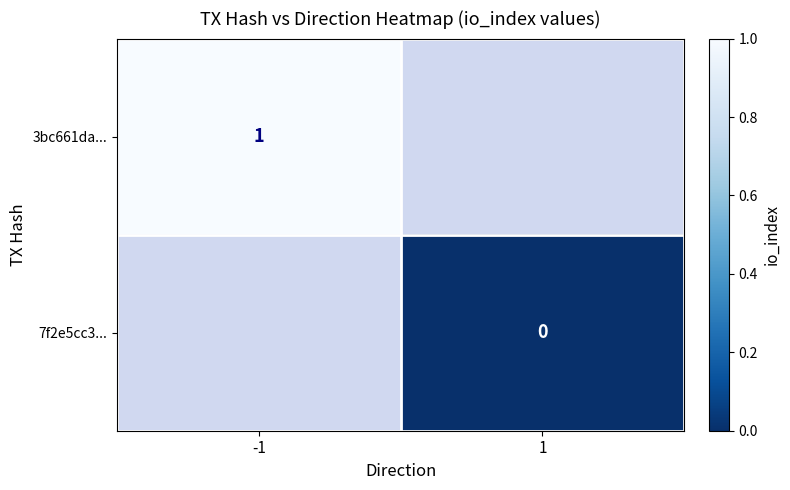

Count the number of categories in the chart.

2